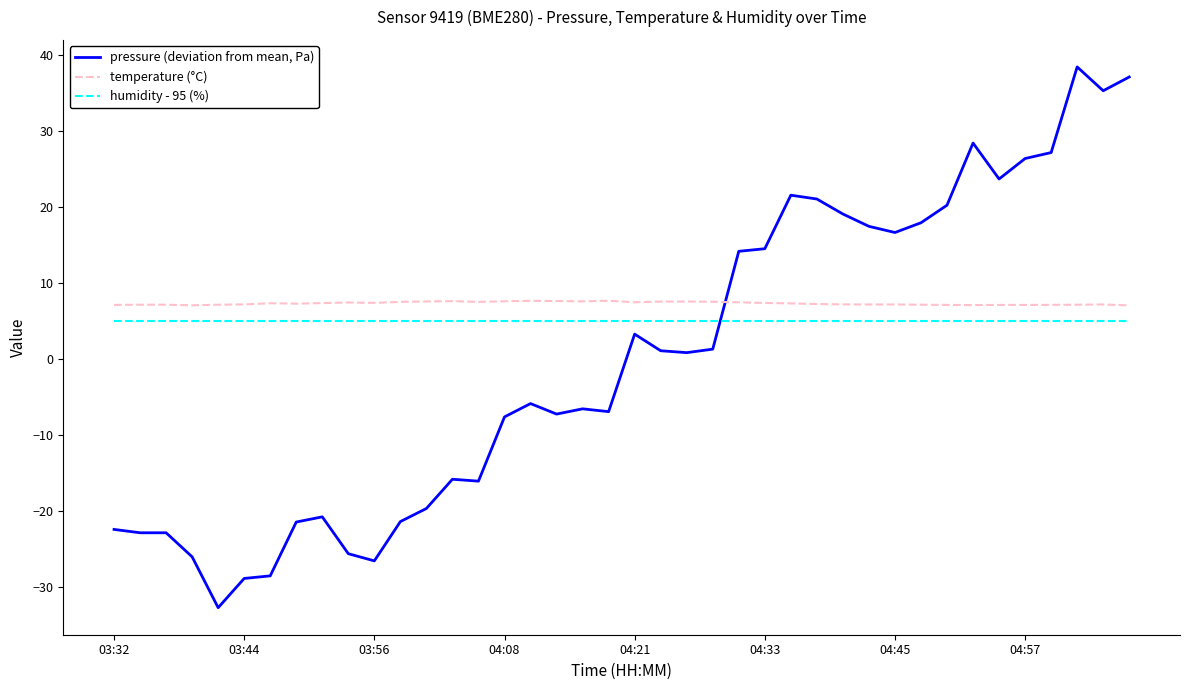

Which series has the largest total across all categories?

temperature (°C)